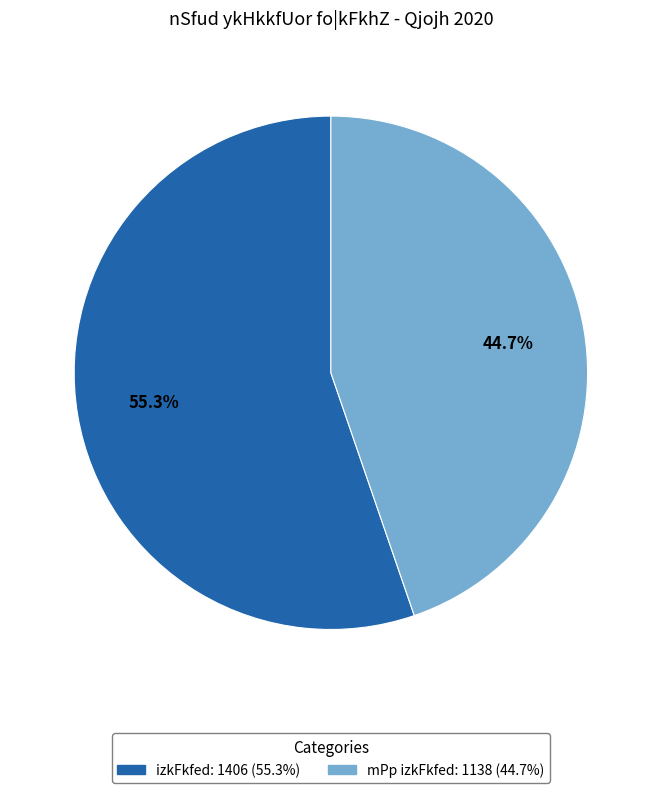

How many segments does this pie chart have?

2